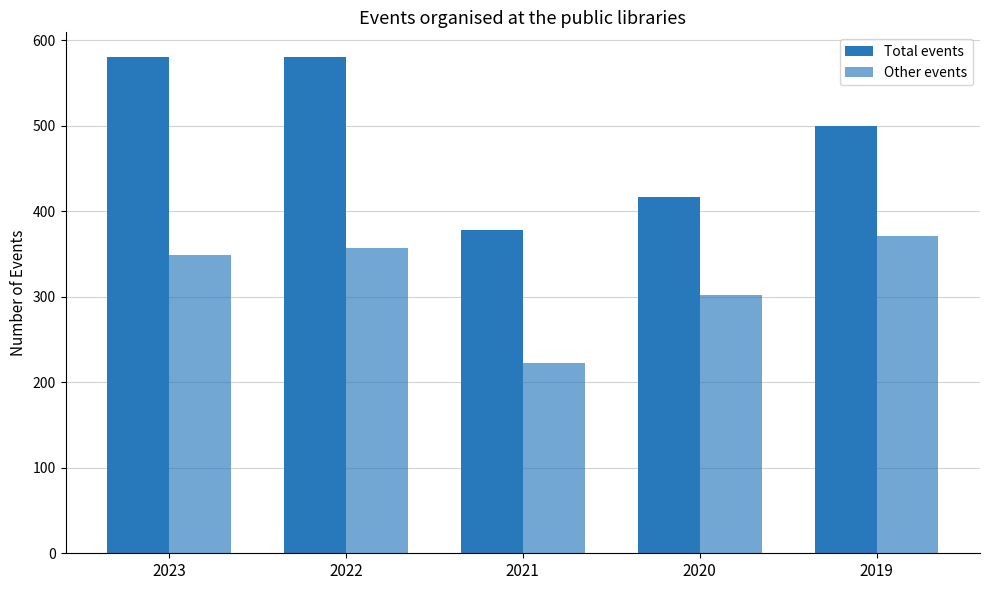

At which category is the sum across all series the highest?

2022